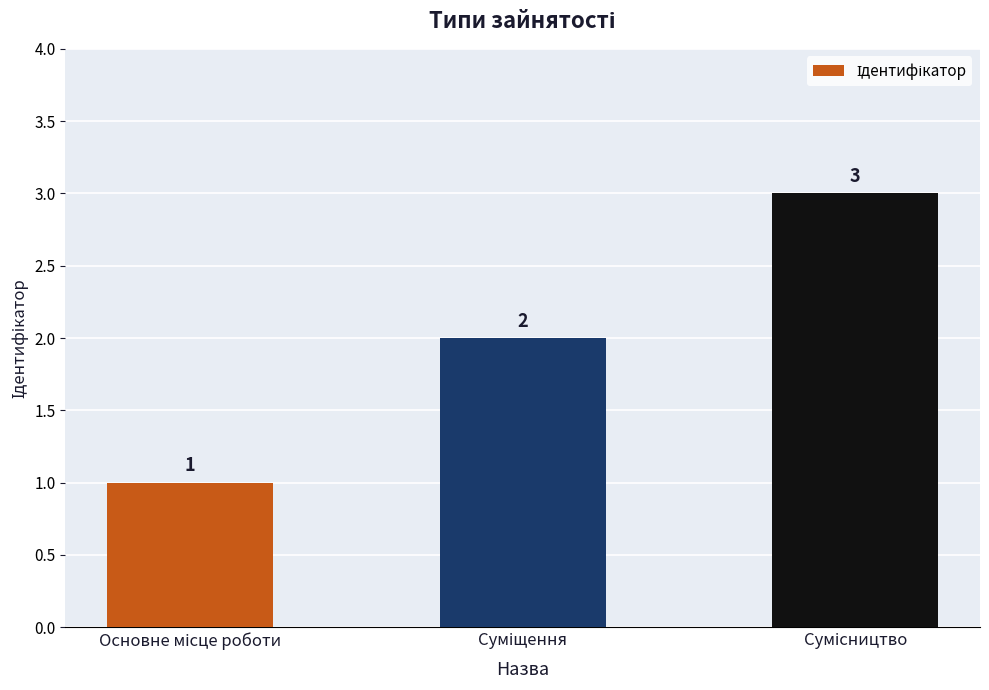

How many categories are shown in the chart?

3